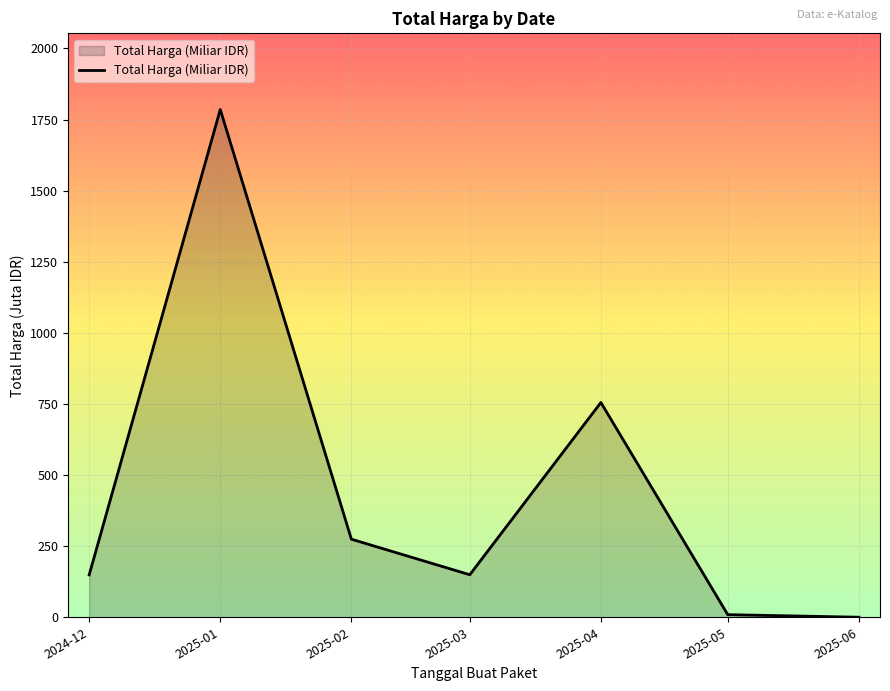

How many lines are shown in the chart?

1